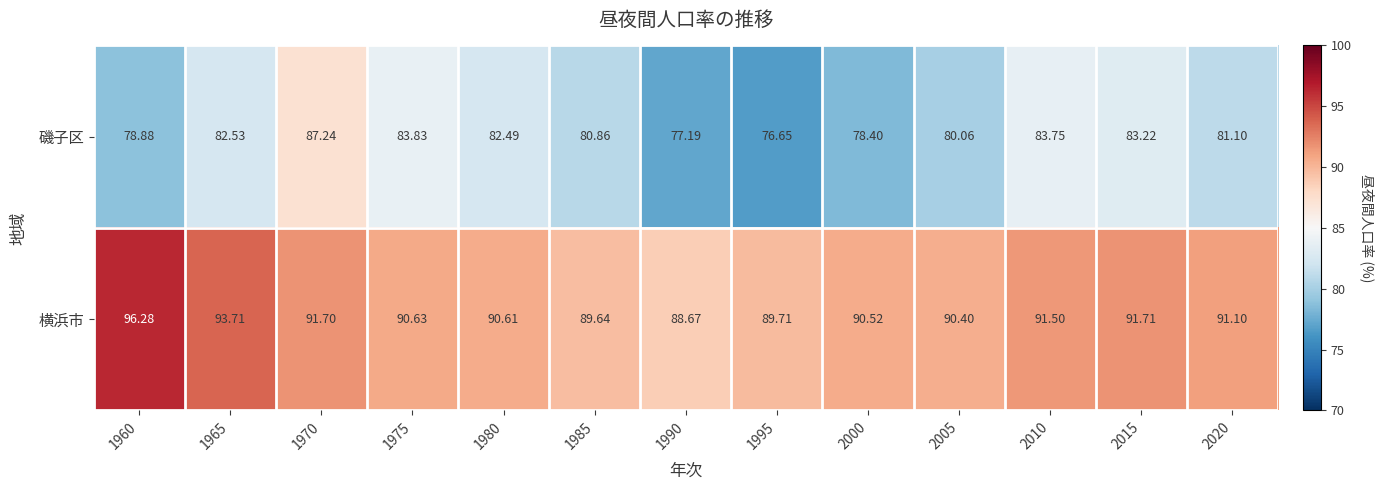

Between 1970 and 1975, which series saw the biggest shift?

磯子区